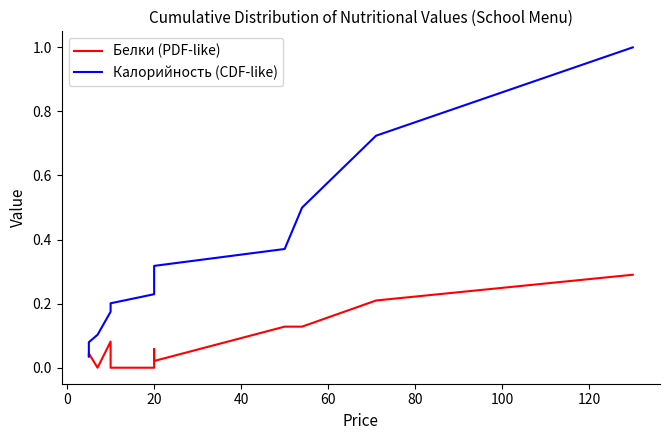

Does the chart have visible grid lines?

No